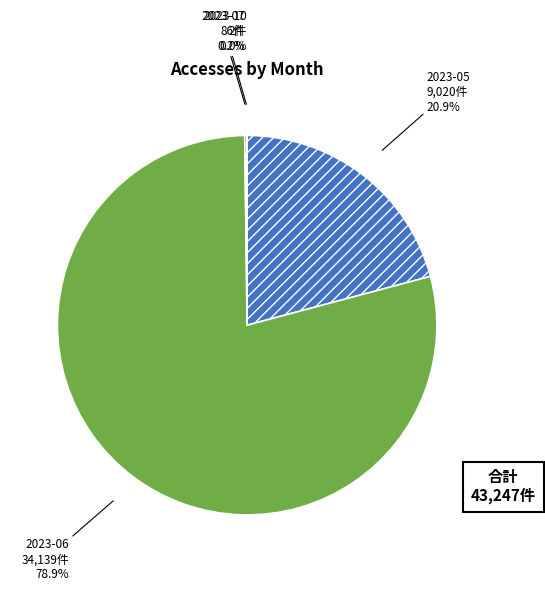

What is the largest slice in the pie chart?

2023-06